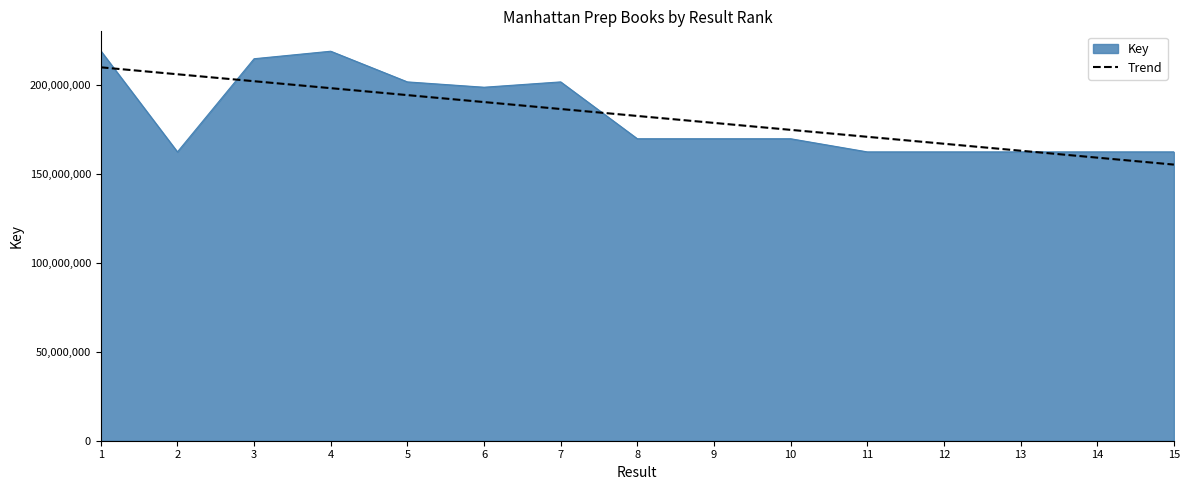

List the labels in order of value, smallest first.

12, 11, 15, 14, 13, 2, 8, 10, 9, 6, 5, 7, 3, 4, 1